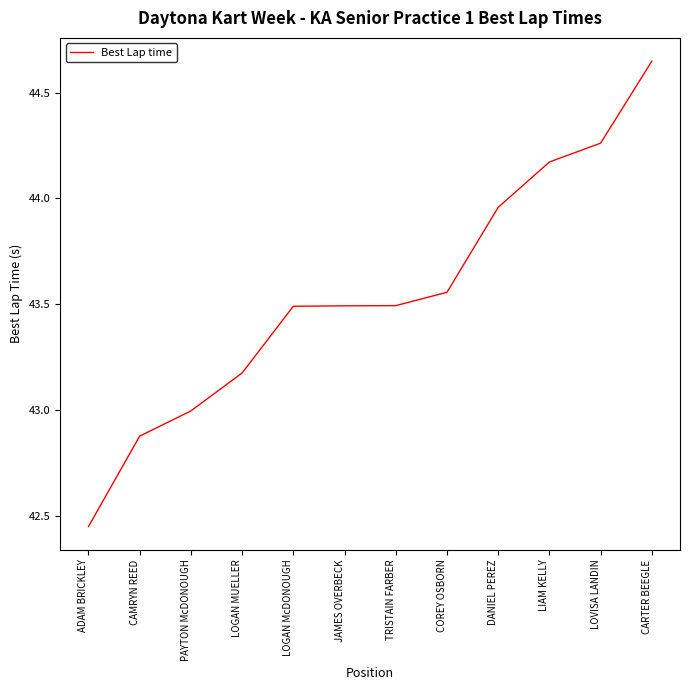

True or false: the data has more than 2 interior local peaks.

False